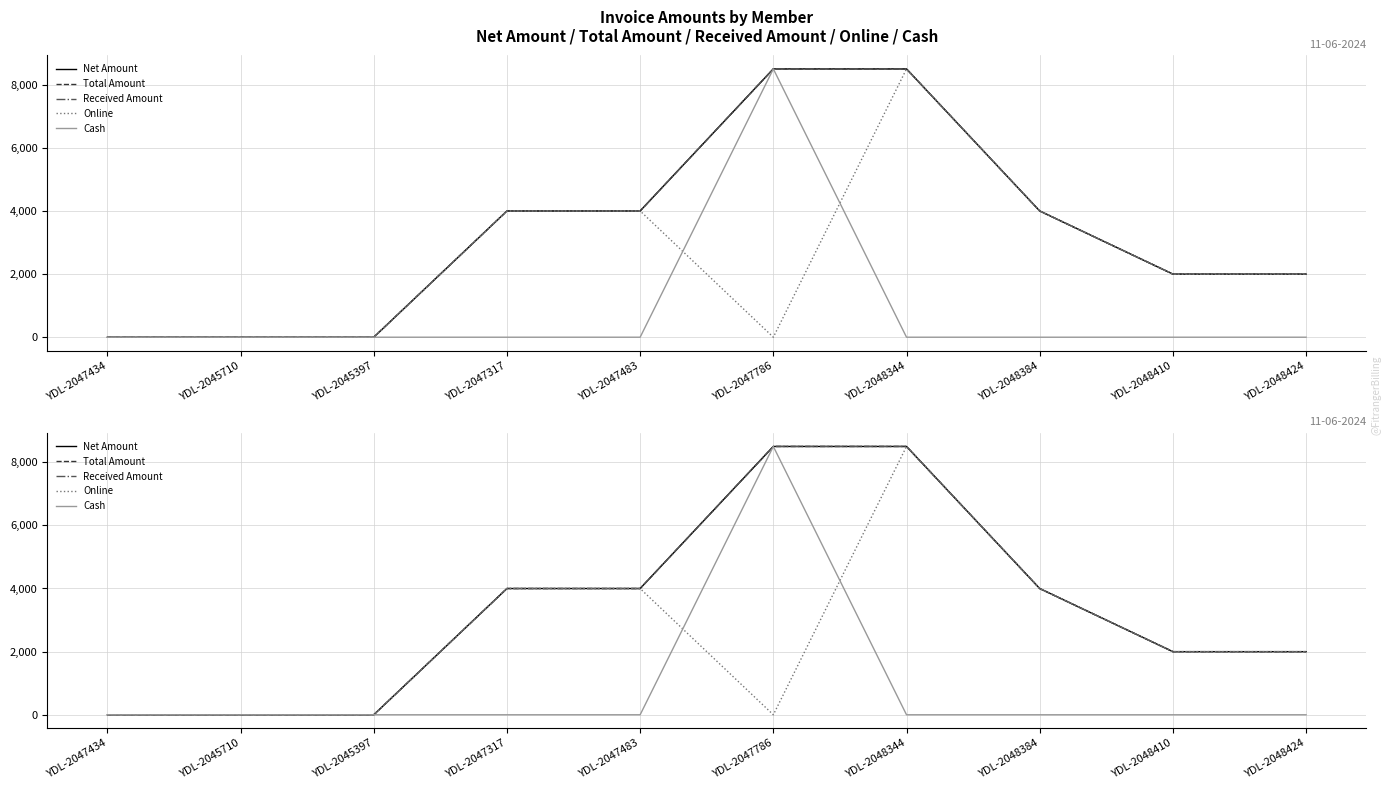

True or false: Received Amount and Net Amount intersect in this chart.

False